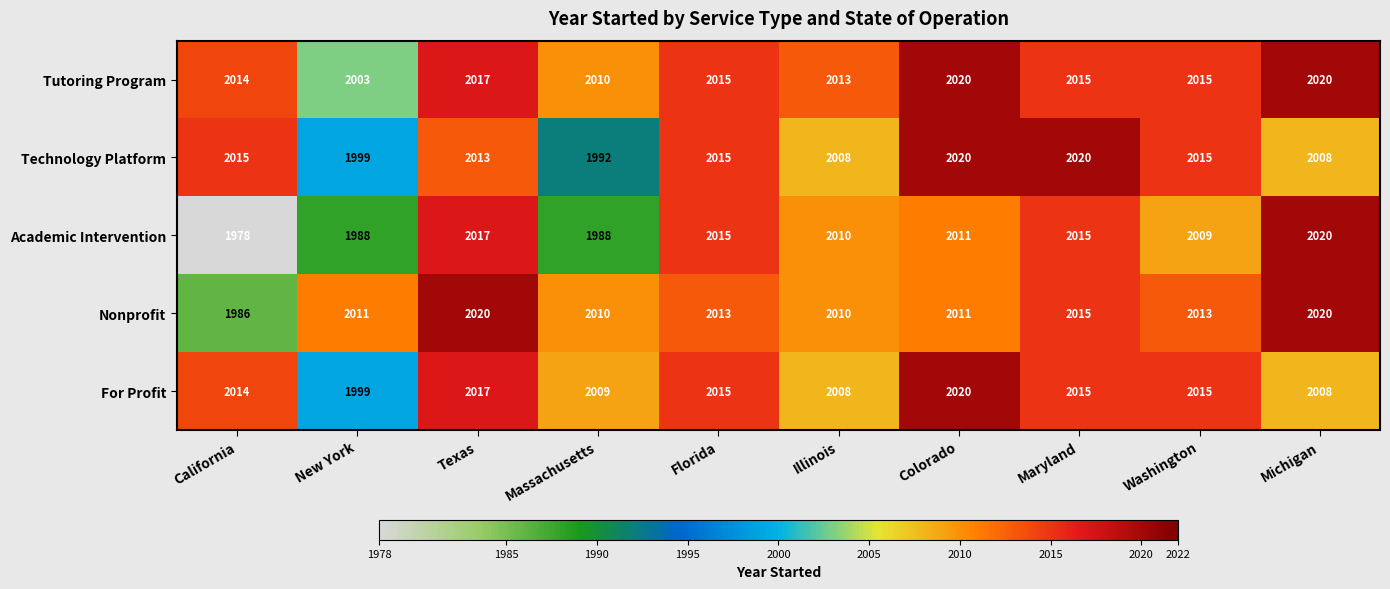

How many data points in For Profit are less than 2015?

5